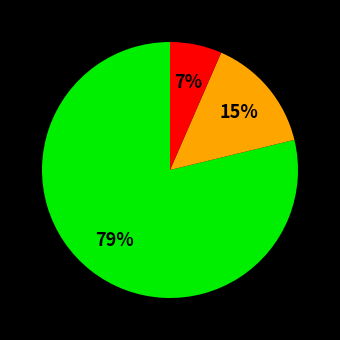

To the nearest percent, what is the average slice percentage?

33%